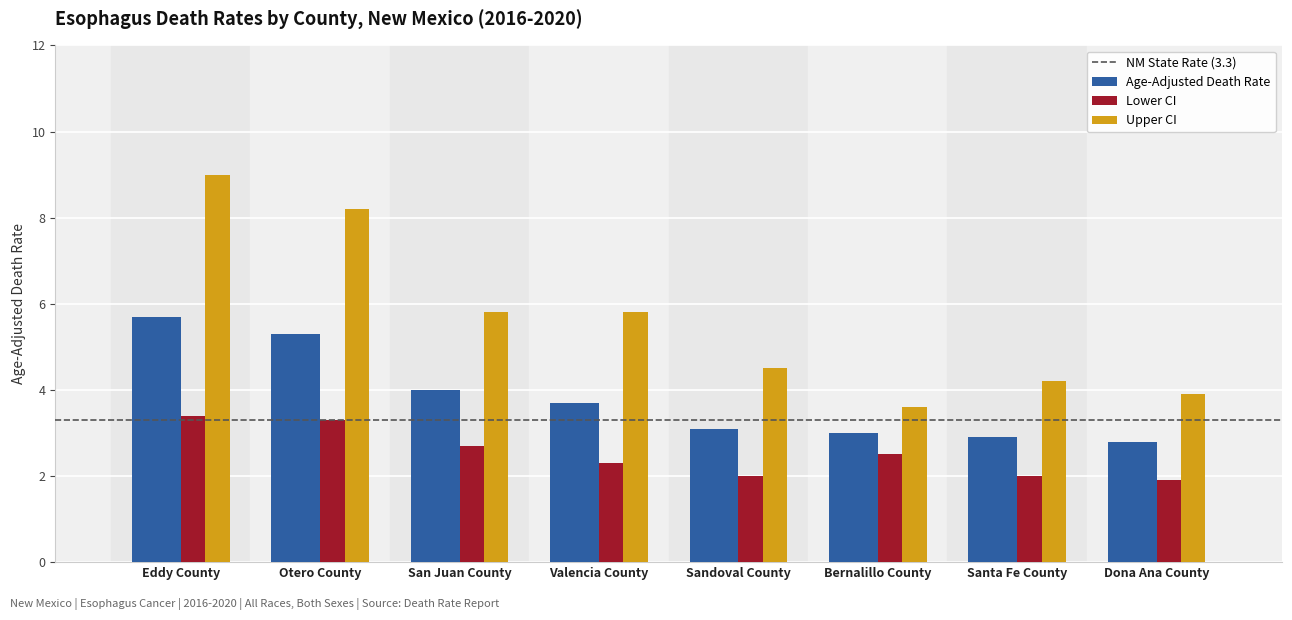

Is it true that Lower CI equals 0.7 at Valencia County?

False